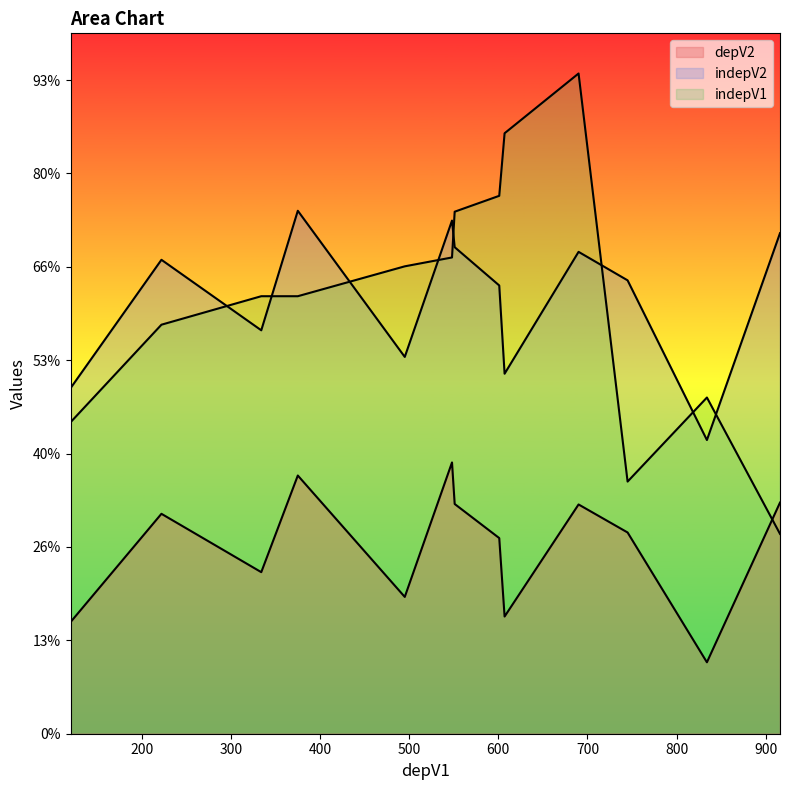

Read the indepV1 value at 834, to the nearest 100.

700